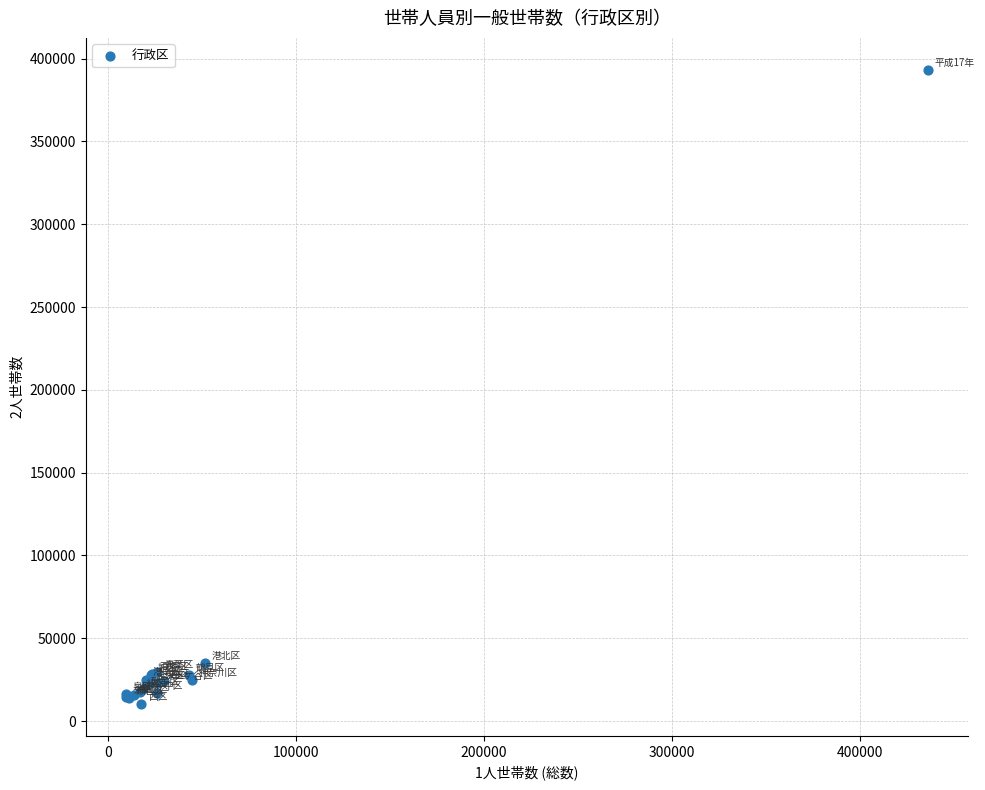

What Y value in the scatter plot is closest to 201796?

35181